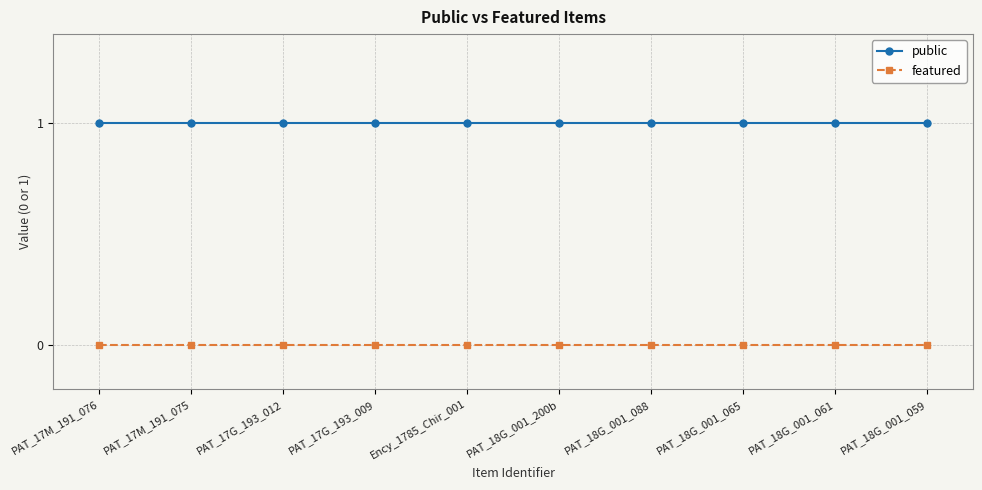

What is the minimum value for public?

1